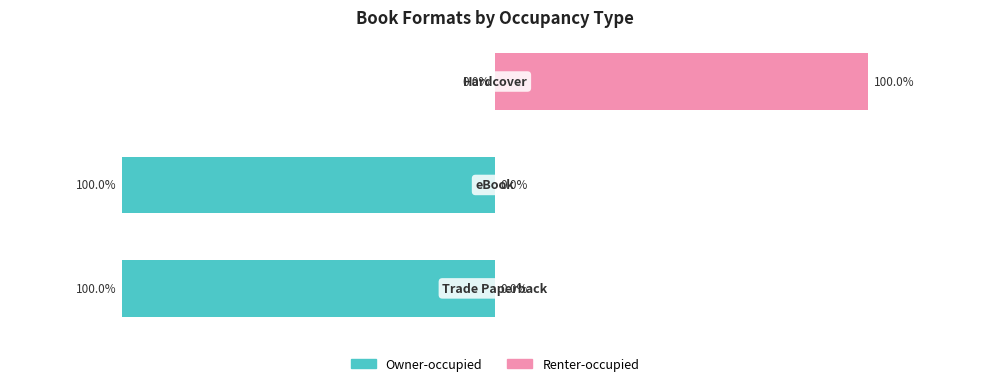

Which series has the largest range (max minus min)?

Owner-occupied